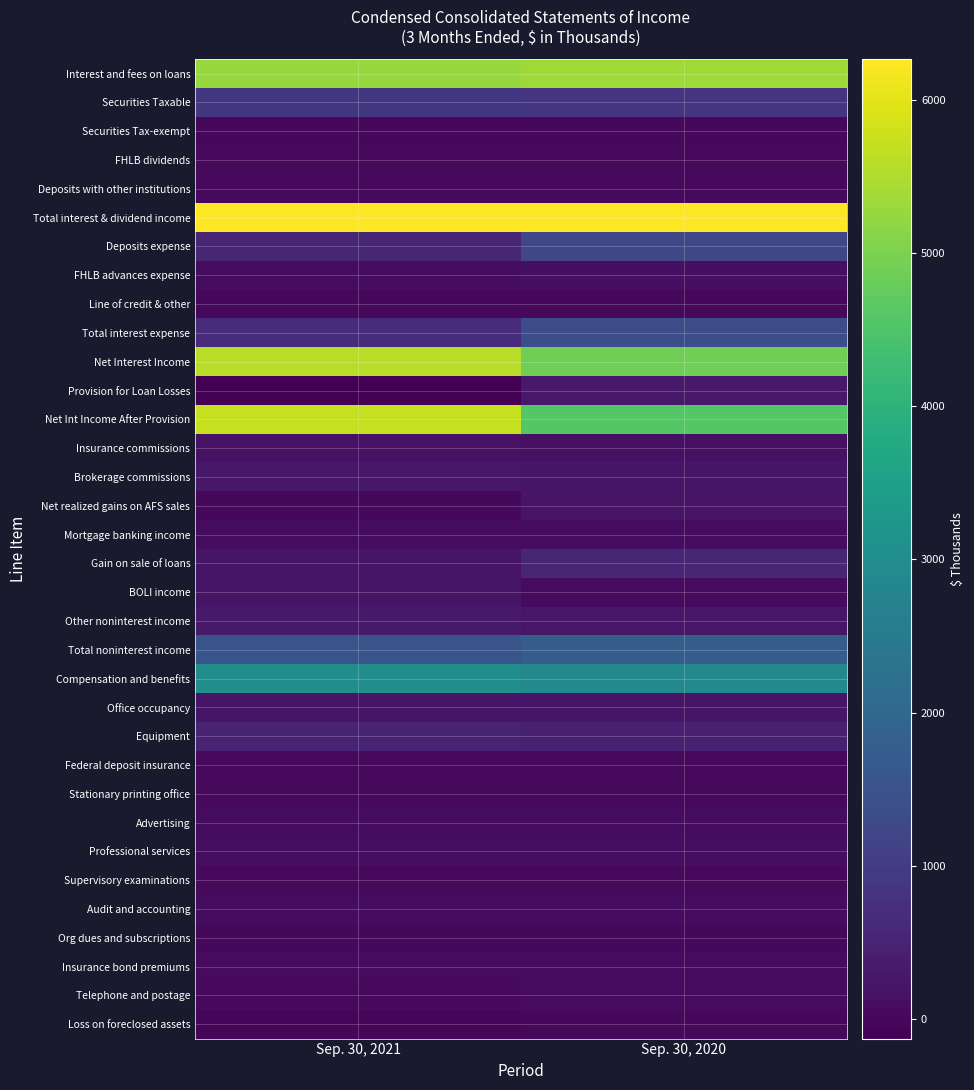

Count the number of data series in this chart.

34